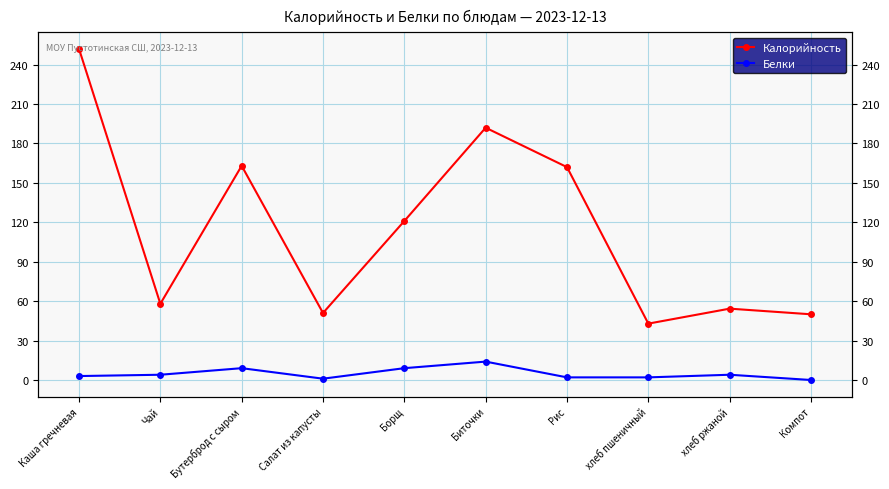

Where is the first local maximum for Калорийность?

Бутерброд с сыром